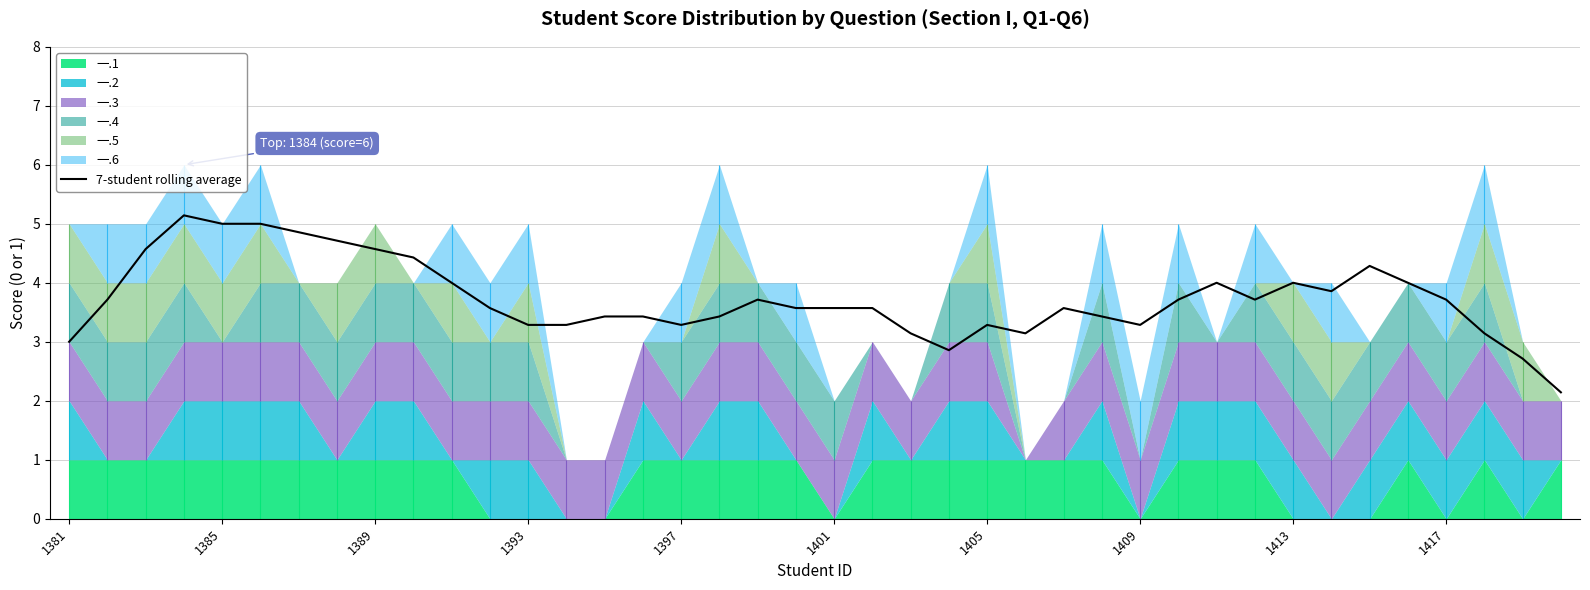

Does the chart have visible grid lines?

Yes